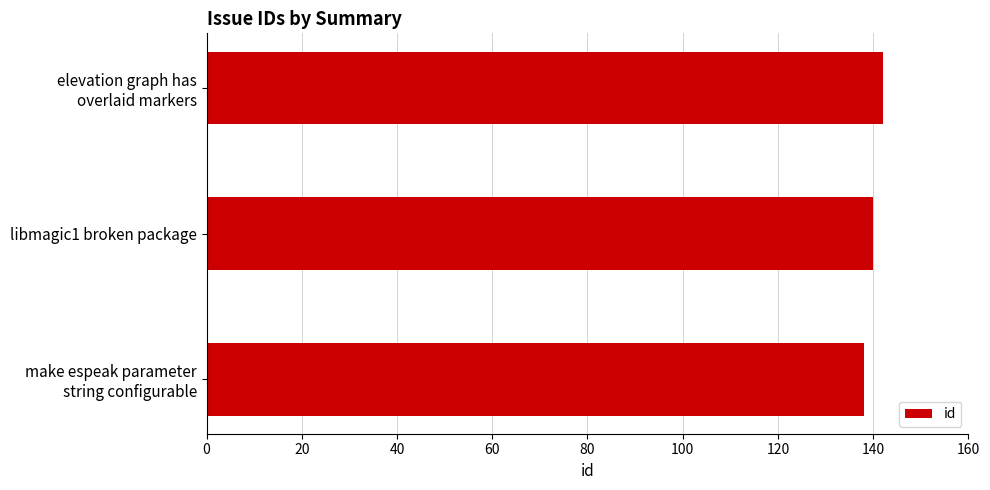

What is the difference between the maximum and second lowest values?

2